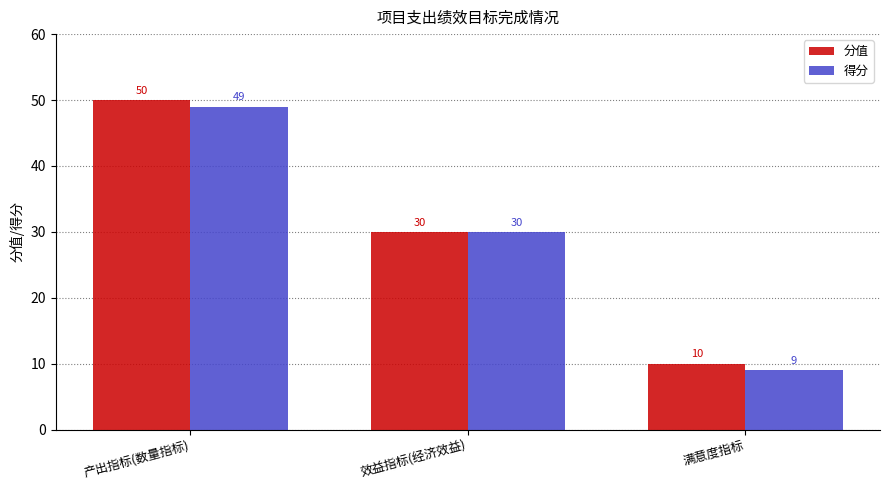

Is it true that 得分 equals 17 at 效益指标(经济效益)?

False